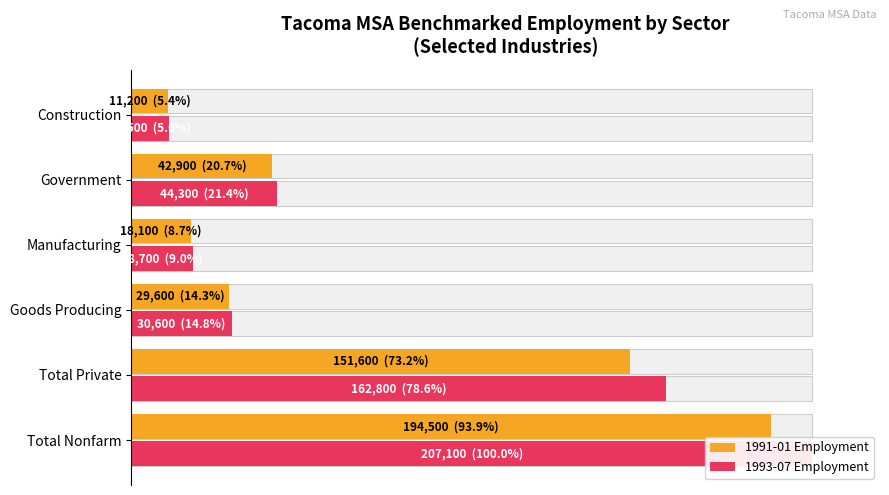

What is the average value of the 1993-07 Employment series?

38.2